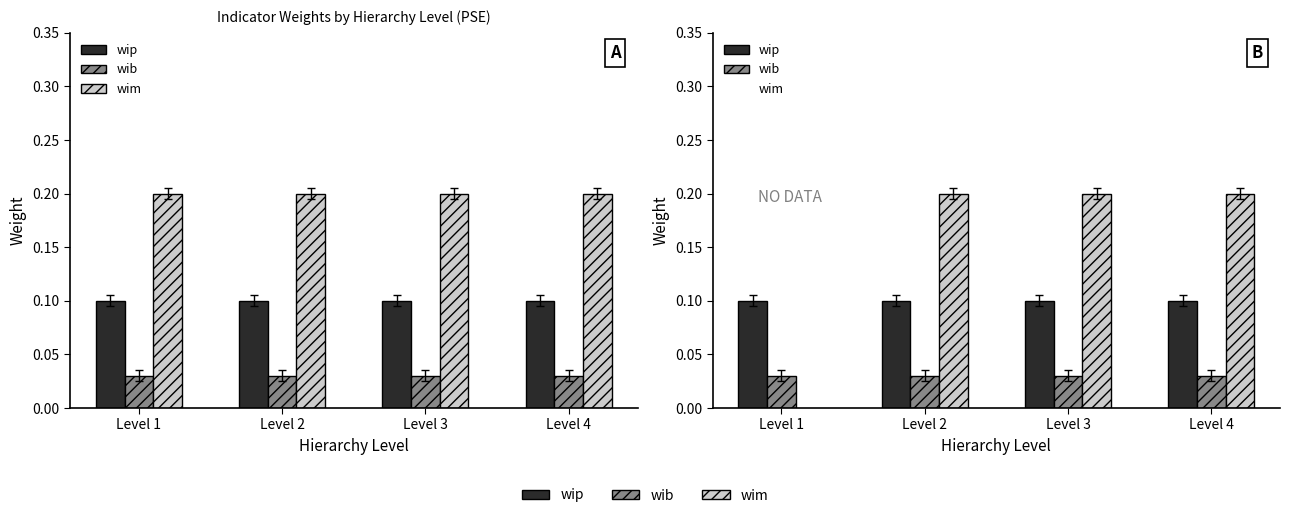

Rank the series at Level 2 from highest to lowest value.

wim, wip, wib